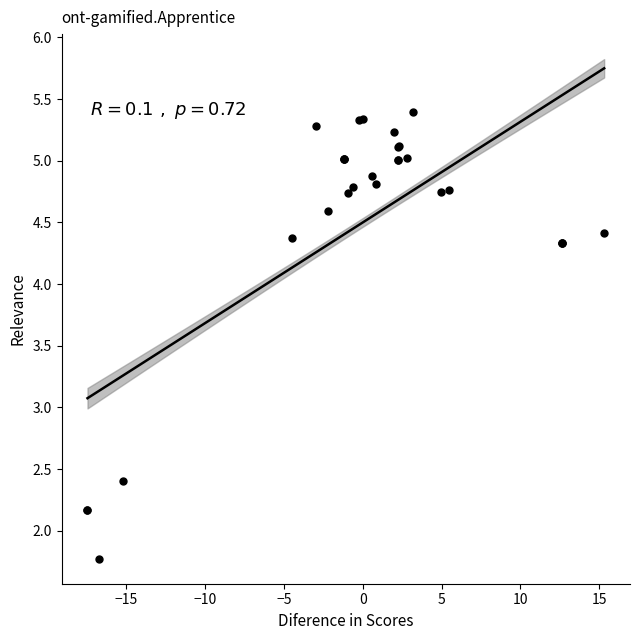

What Y value in the scatter plot is closest to 3?

2.4